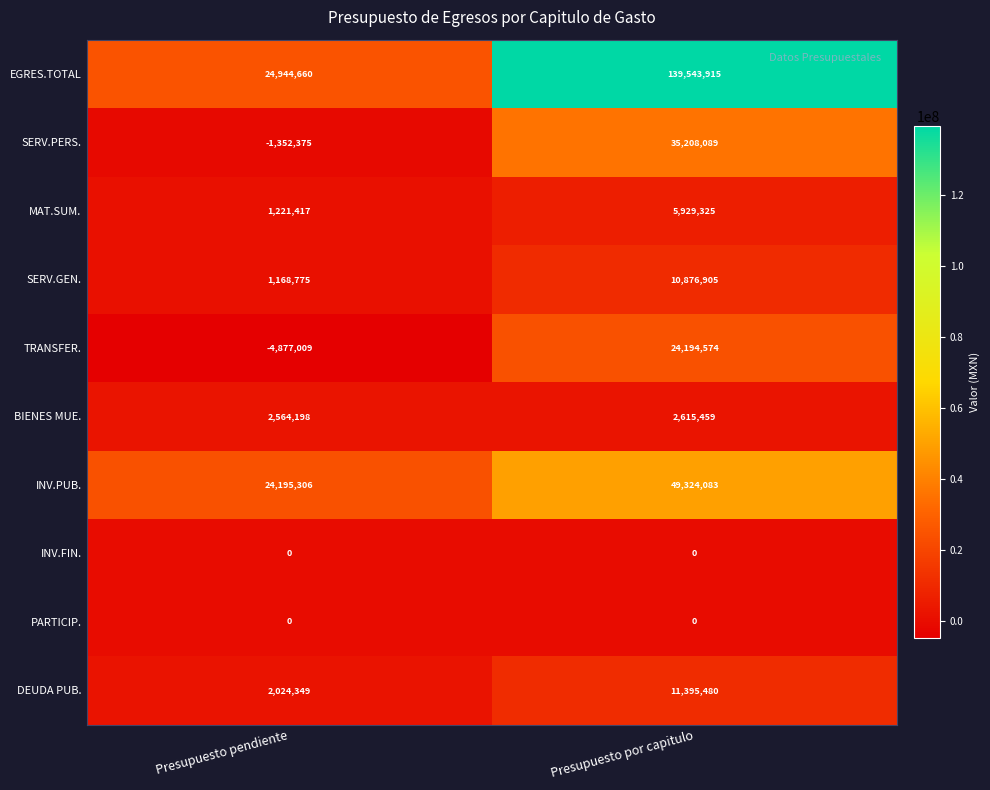

Reading left to right, list all the values displayed in this chart.

EGRES.TOTAL: 24944660	139543915
SERV.PERS.: -1352375	35208089
MAT.SUM.: 1221417	5929325
SERV.GEN.: 1168775	10876905
TRANSFER.: -4877009	24194574
BIENES MUE.: 2564198	2615459
INV.PUB.: 24195306	49324083
INV.FIN.: 0	0
PARTICIP.: 0	0
DEUDA PUB.: 2024349	11395480